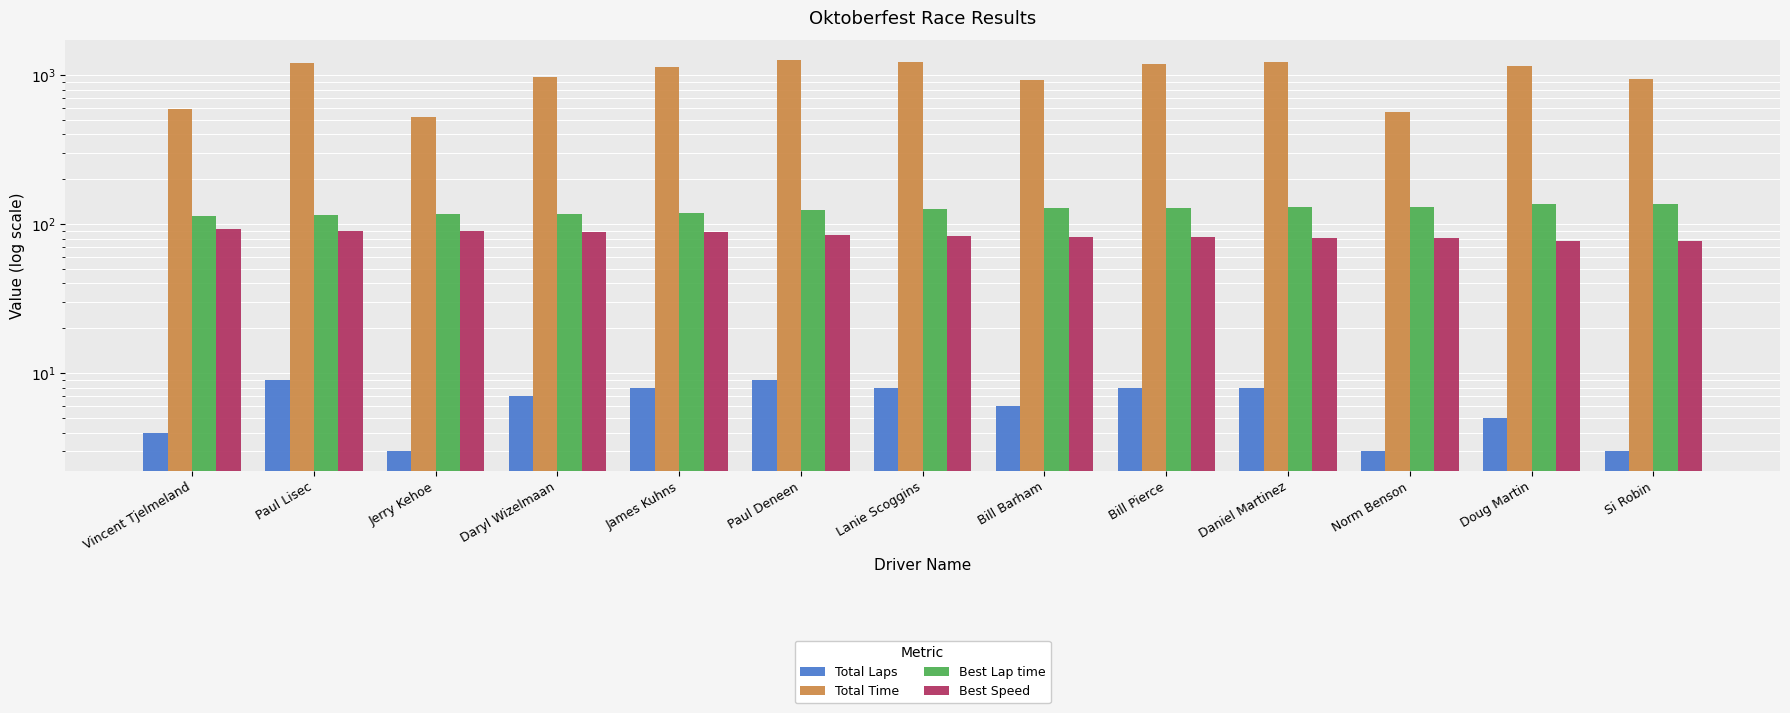

At which label is Total Time closest to 893?

Bill Barham